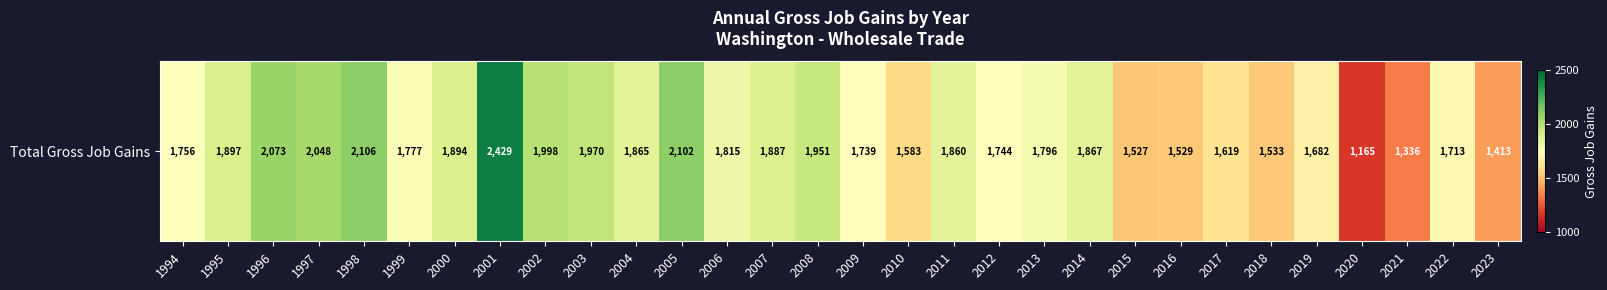

True or false: the data shows 2711 at 2015.

False